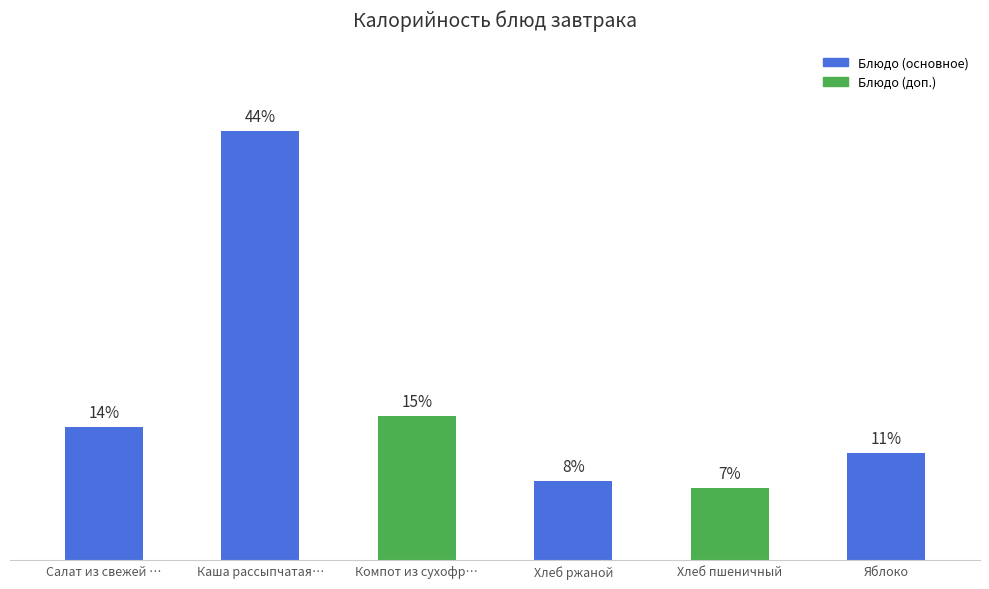

Are the bars horizontal?

No